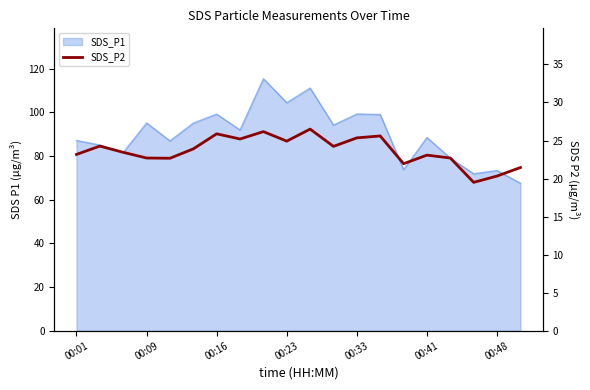

How many interior local valleys (lower than both neighbors) does the data have?

6